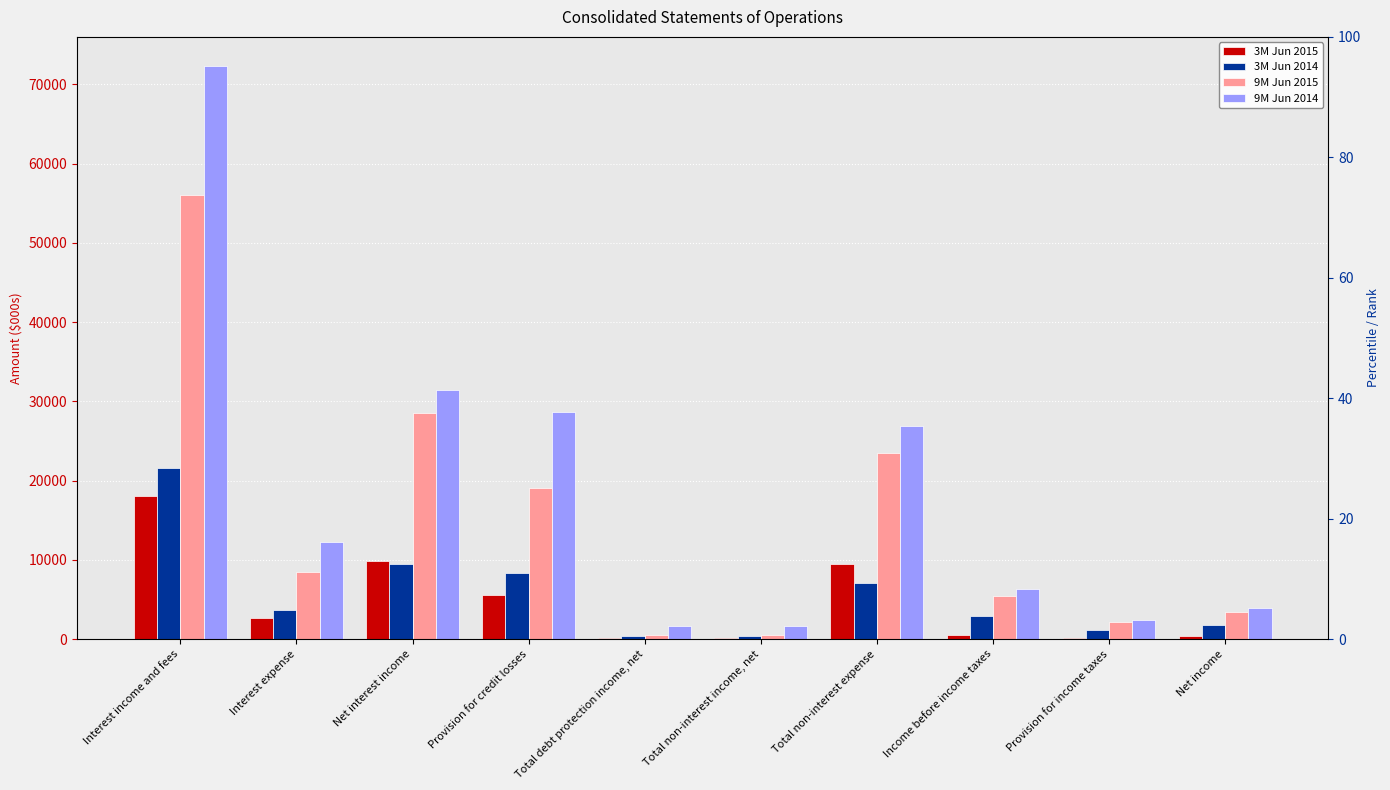

How many groups of bars are there?

10